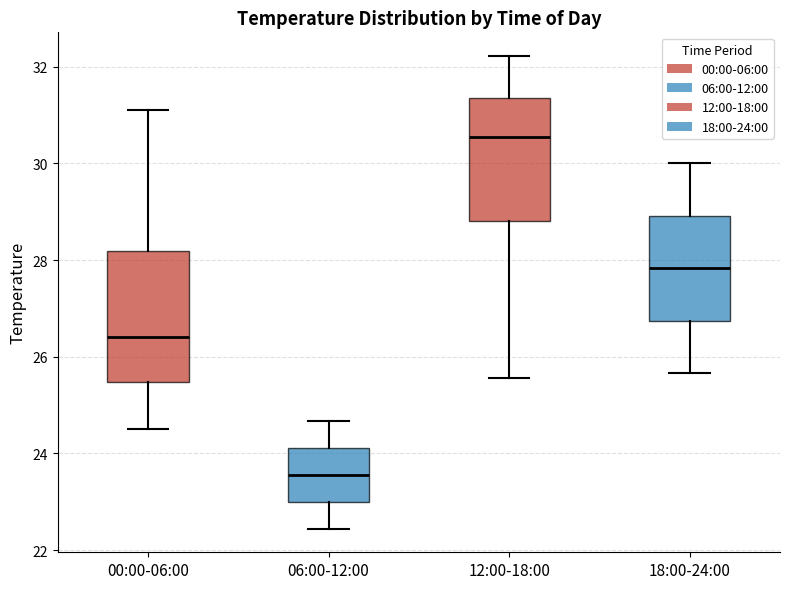

Where does the median line of the box for 06:00-12:00 sit on the y-axis? The values are not printed on the chart, so give them approximately, as read against the axis.

23.6